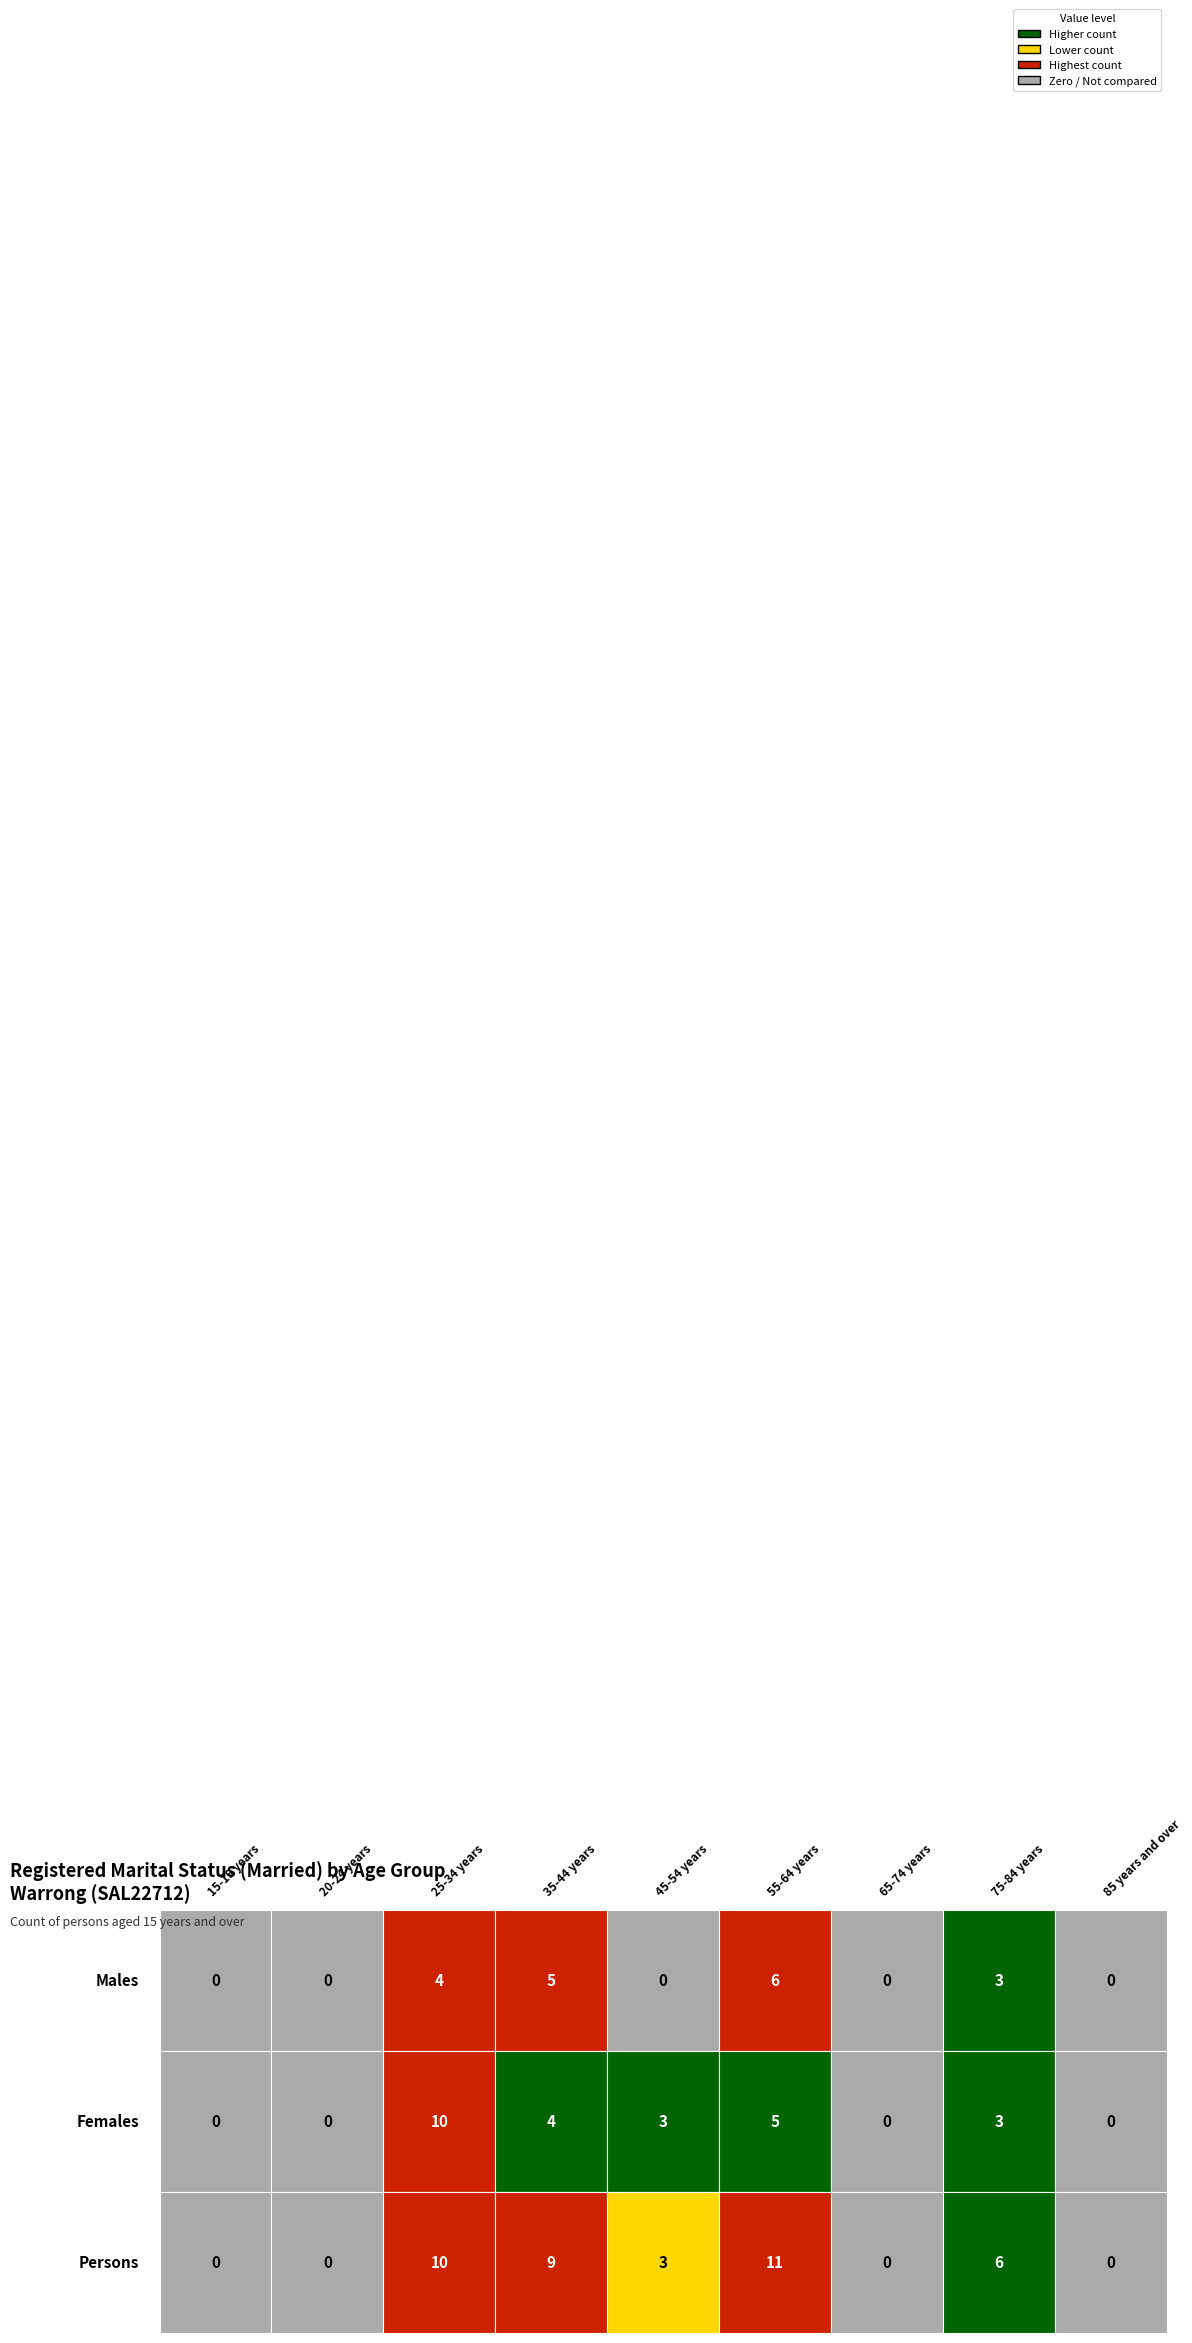

What is the average value of the Females series?

3